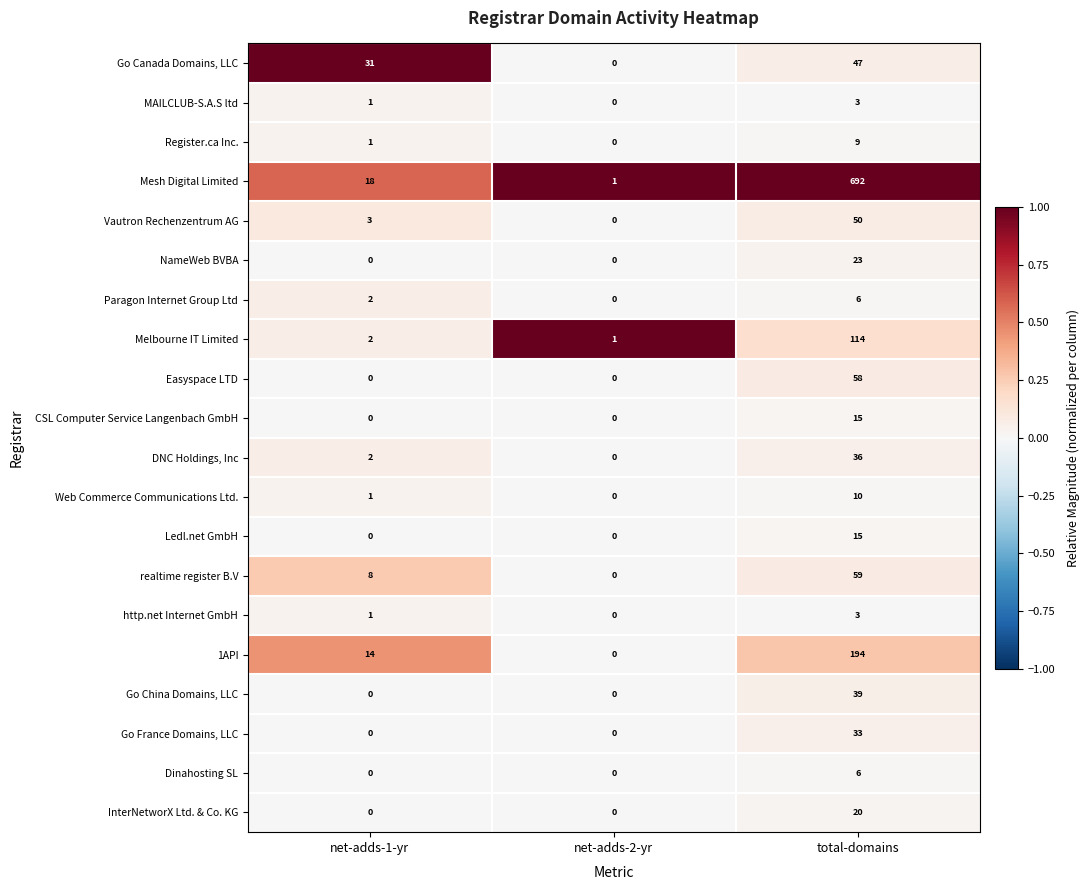

List the labels in order of DNC Holdings, Inc value, largest first.

total-domains, net-adds-1-yr, net-adds-2-yr